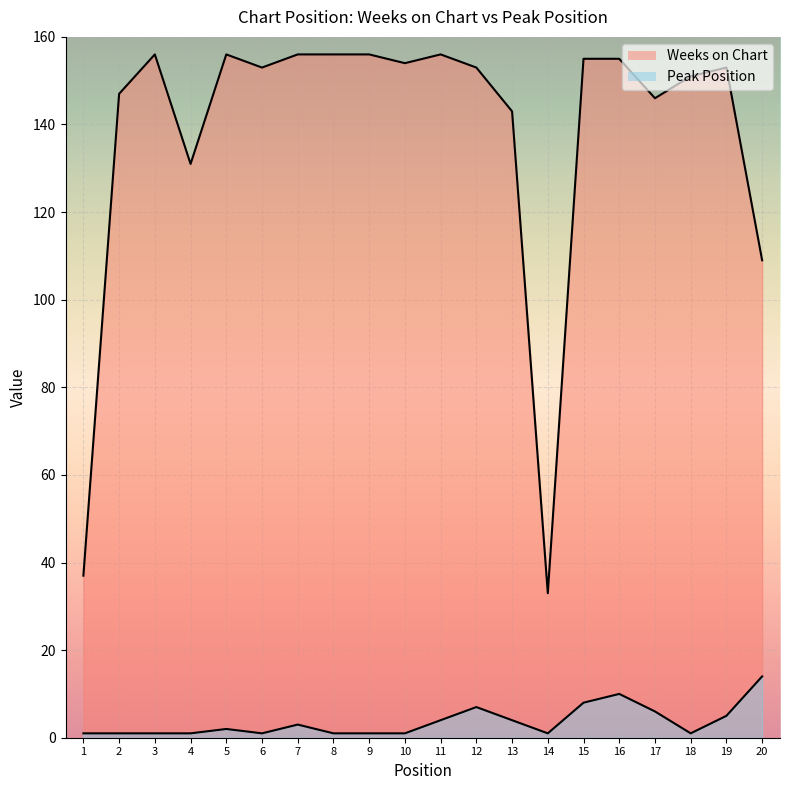

Reading right to left, transcribe all the data shown in this chart.

Weeks on Chart: 109	153	151	146	155	155	33	143	153	156	154	156	156	156	153	156	131	156	147	37
Peak Position: 14	5	1	6	10	8	1	4	7	4	1	1	1	3	1	2	1	1	1	1